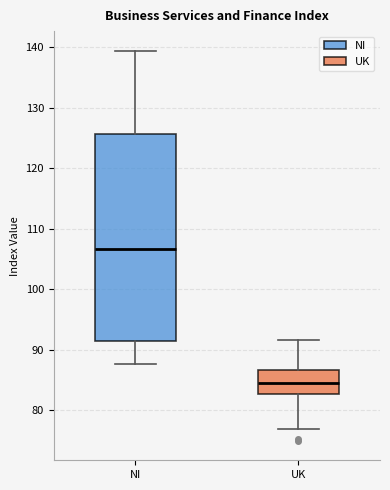

Reading left to right, read every box against the y-axis: the position of its median line, the range the box covers, and the ends of its whiskers. The values are not printed on the chart, so give them approximately, as read against the axis.

NI: median 107, box 92 to 126, whiskers 88 to 139
UK: median 85, box 83 to 87, whiskers 77 to 92